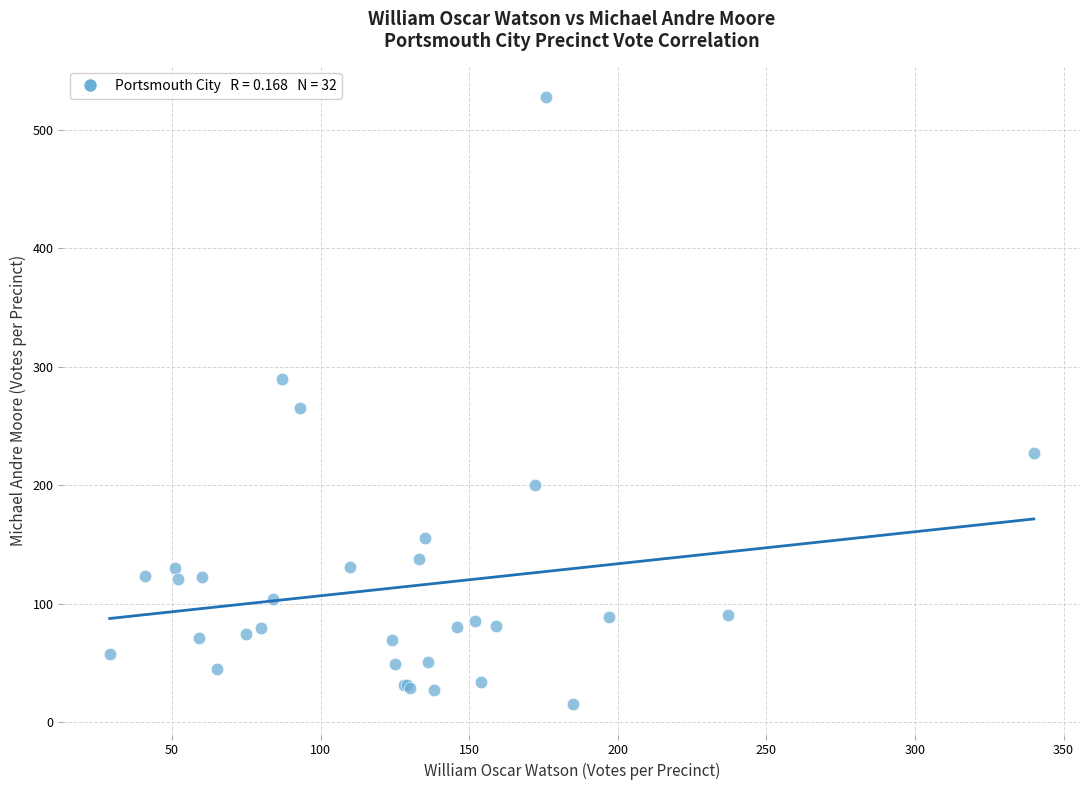

What Y value in the scatter plot is closest to 271?

265